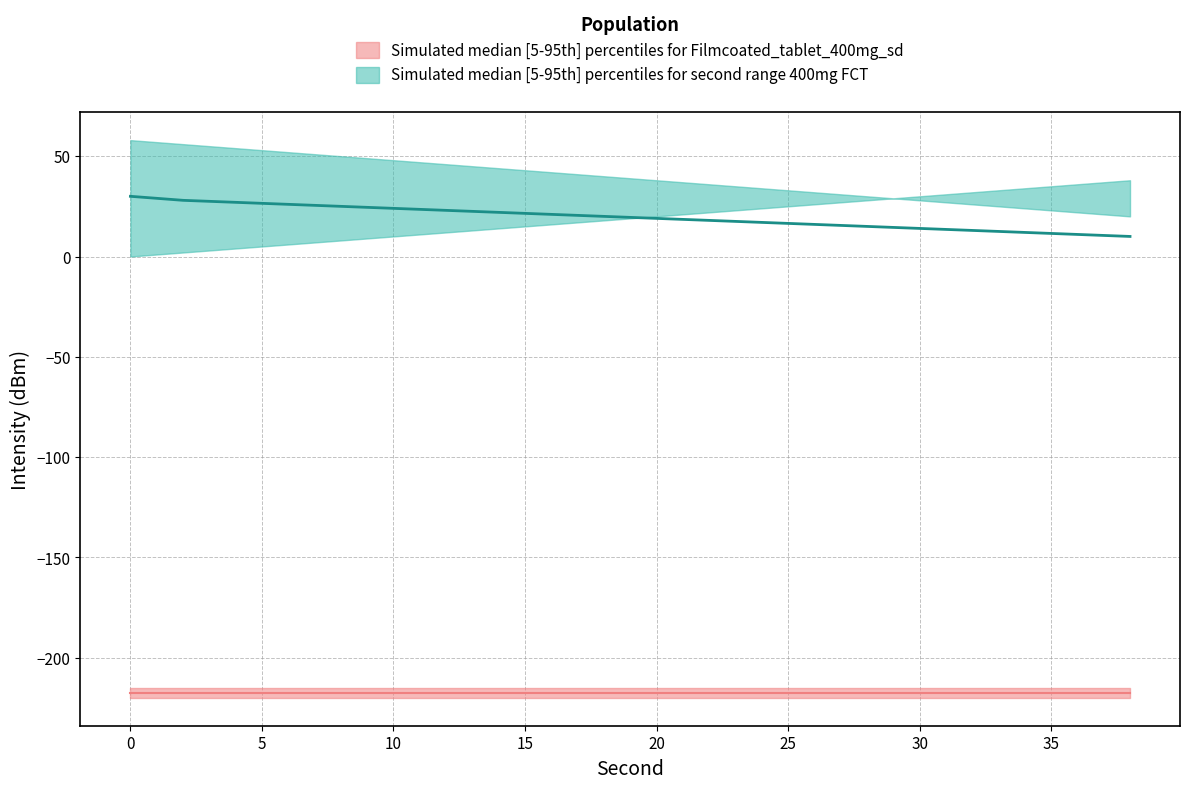

Which series ends up on top after the final intersection of second_median and second_lower?

second_lower